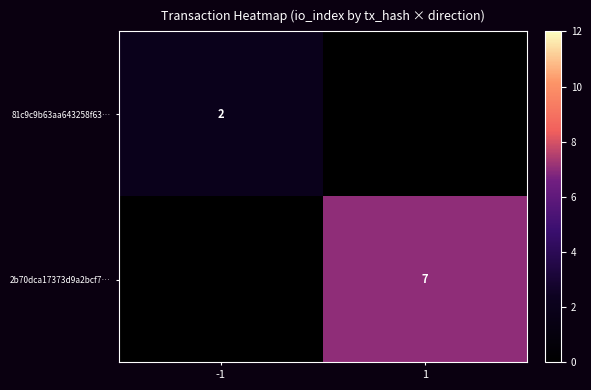

The 81c9c9b63aa643258f63… series shows 2 at -1. True or false?

True